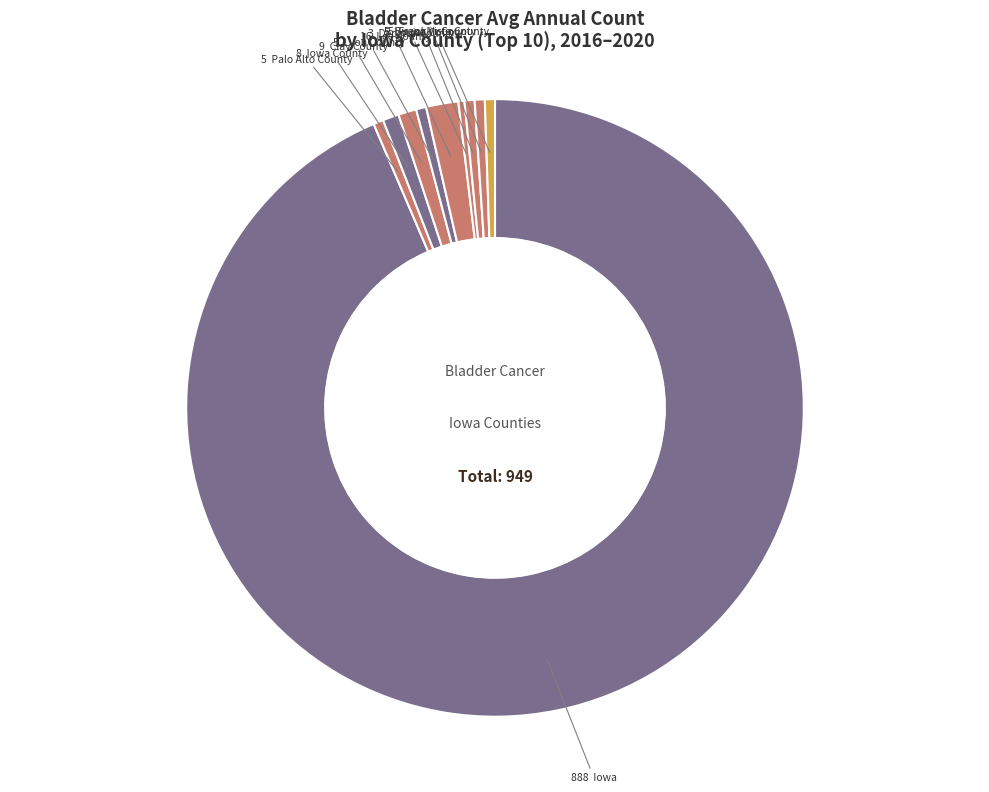

To the nearest percent, what is the difference between the largest and smallest slice percentages?

93%